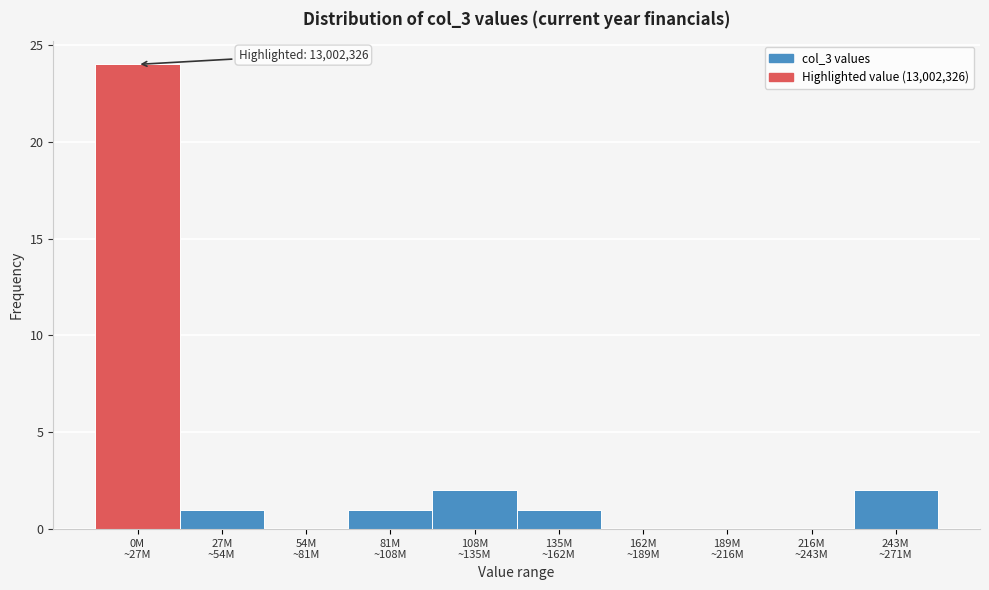

What is the maximum value shown in the chart?

24